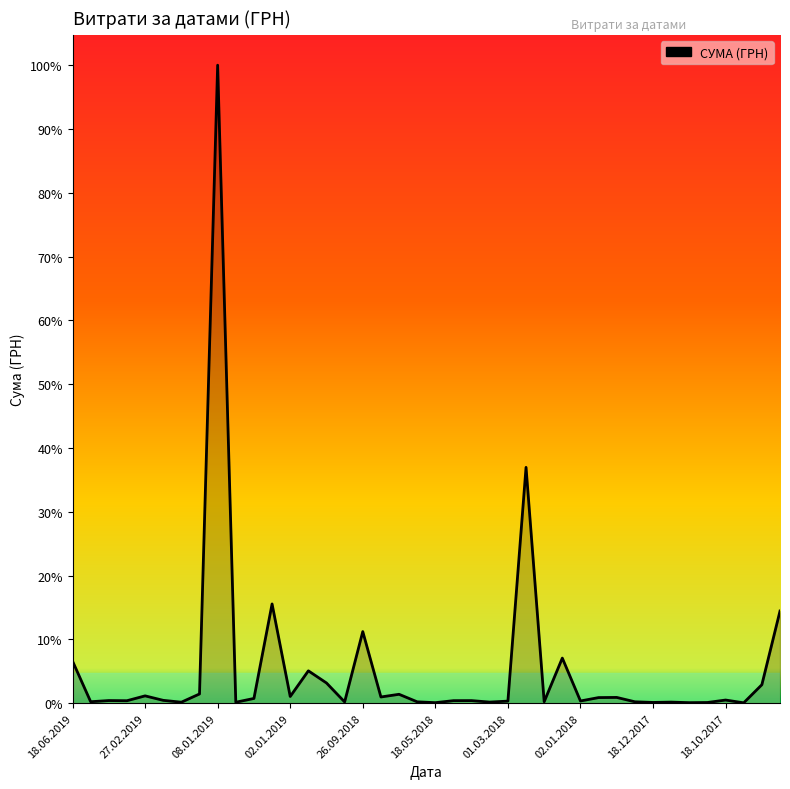

Is this an area chart (filled region under the line)?

Yes